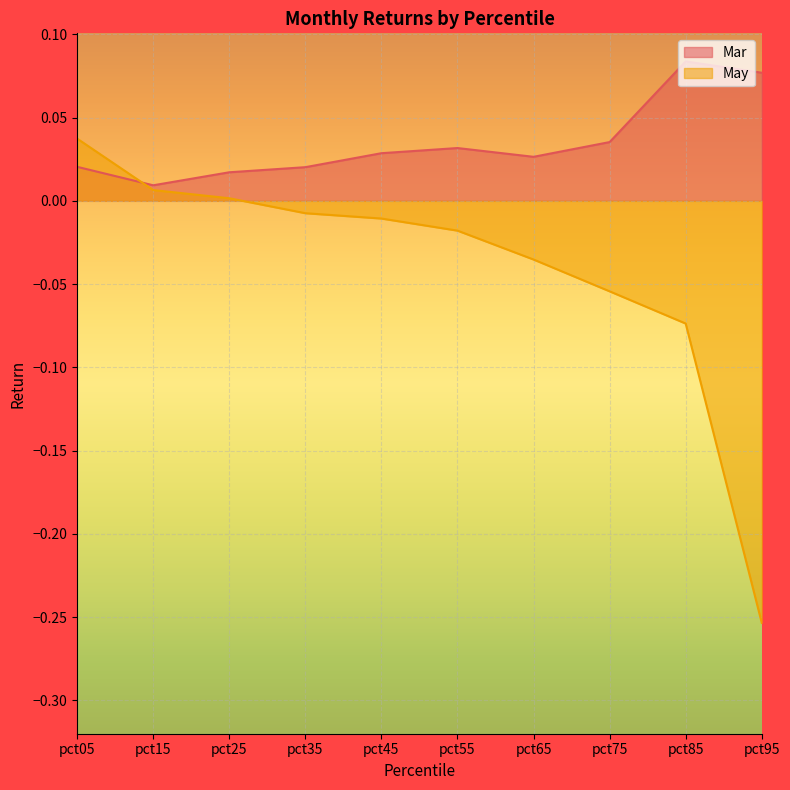

Which series has the largest total across all categories?

Mar